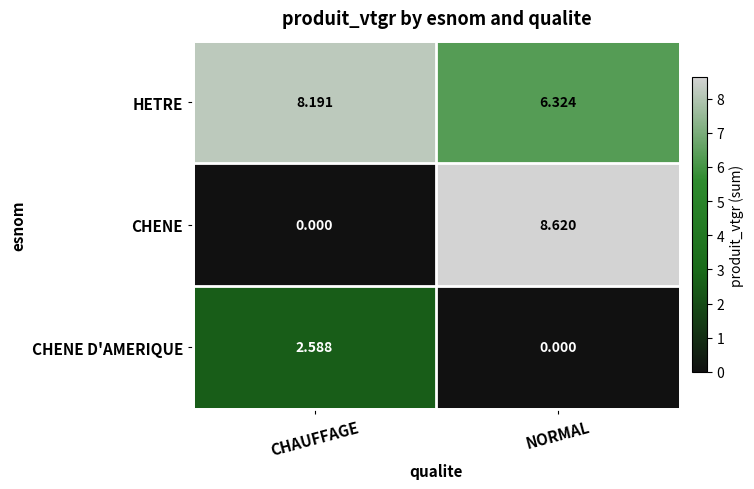

Which series has the largest total across all categories?

HETRE